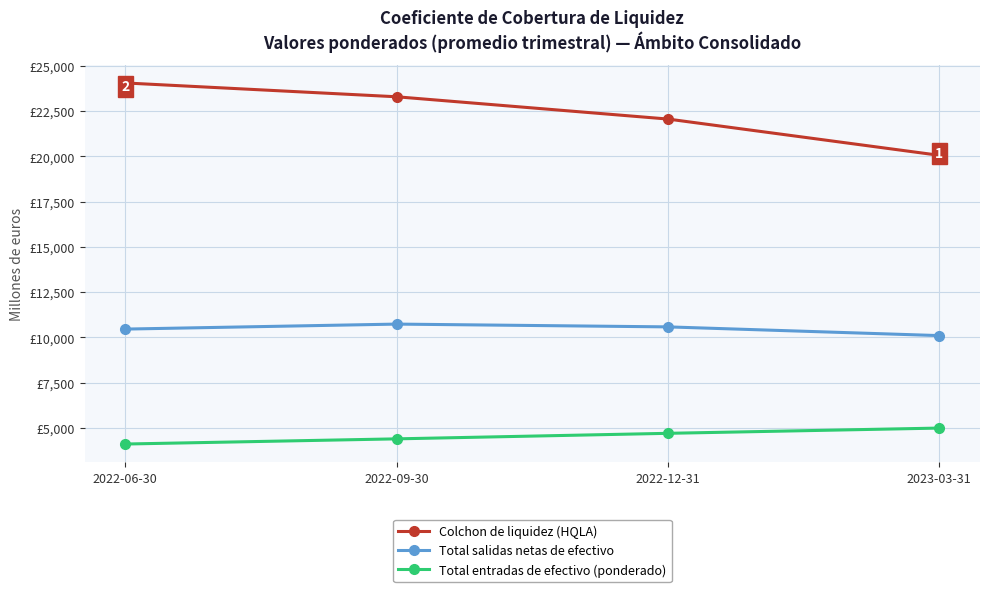

What position from the left is 2022-12-31?

3